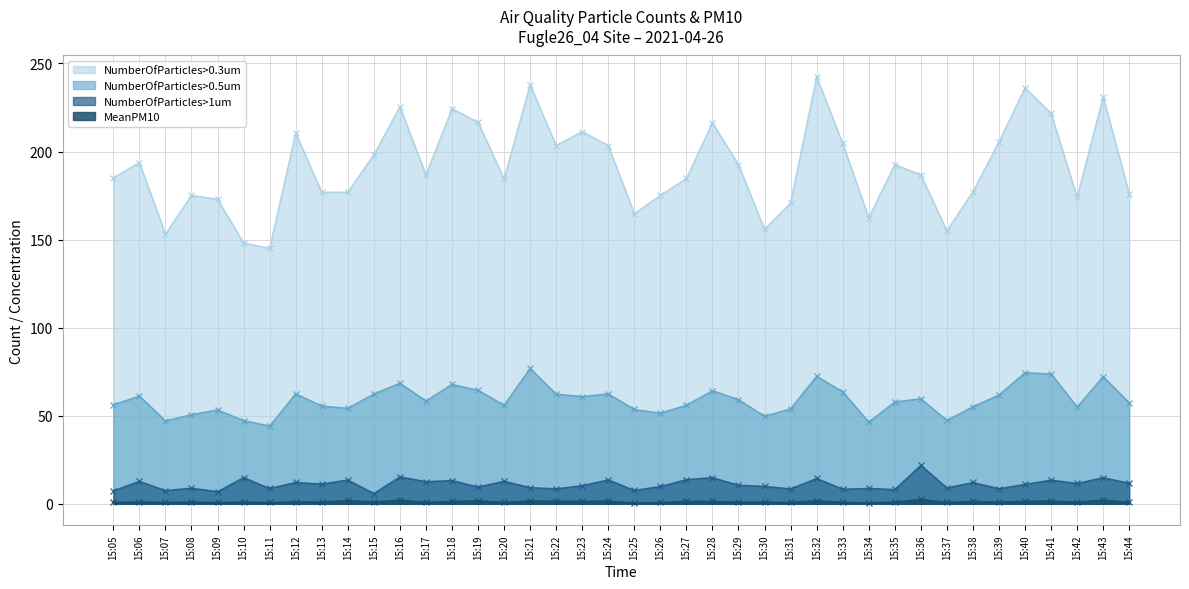

What is the value of the MeanPM10 point at the 36th from the left?

1.5